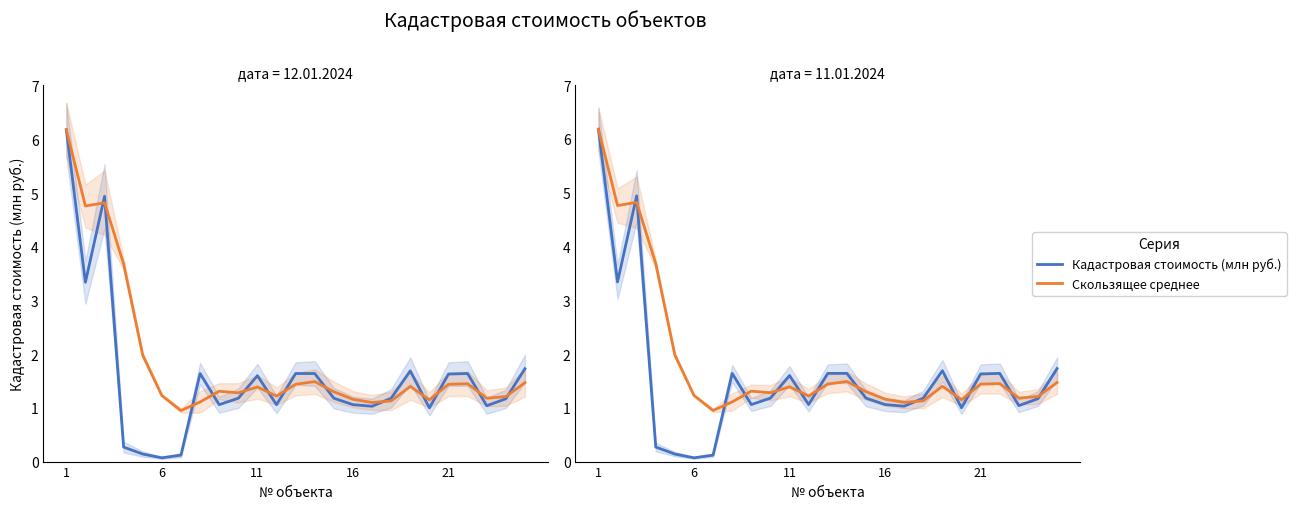

Does the chart have visible grid lines?

No